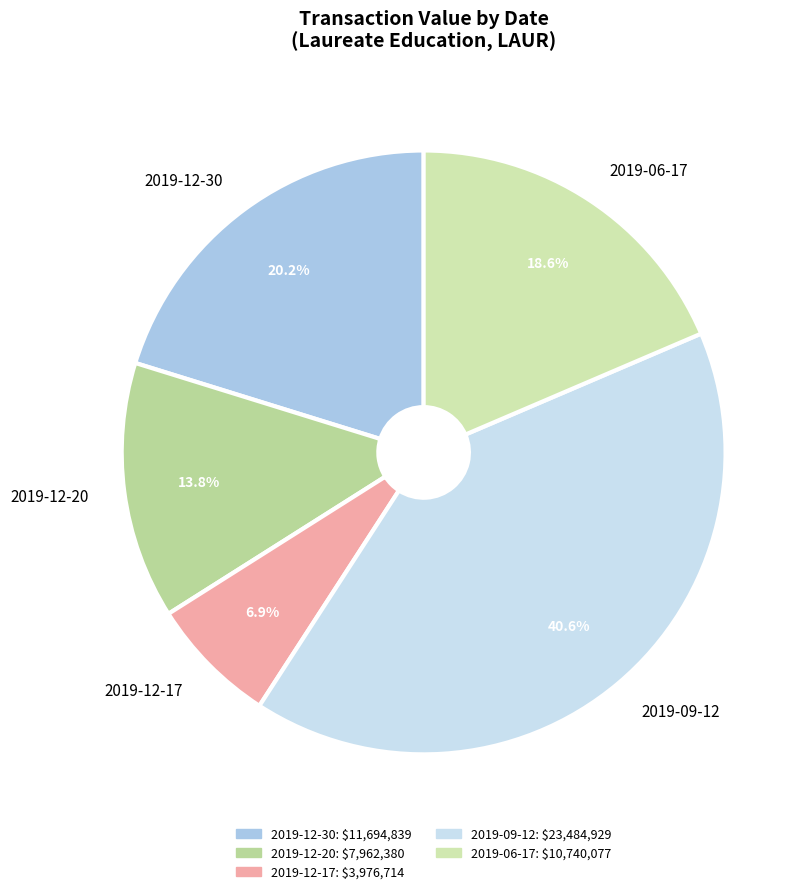

Which category has the biggest portion of the pie?

2019-09-12